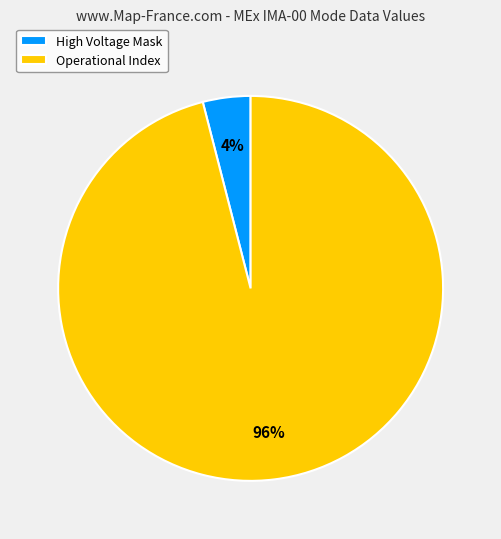

What is the largest slice in the pie chart?

Operational Index